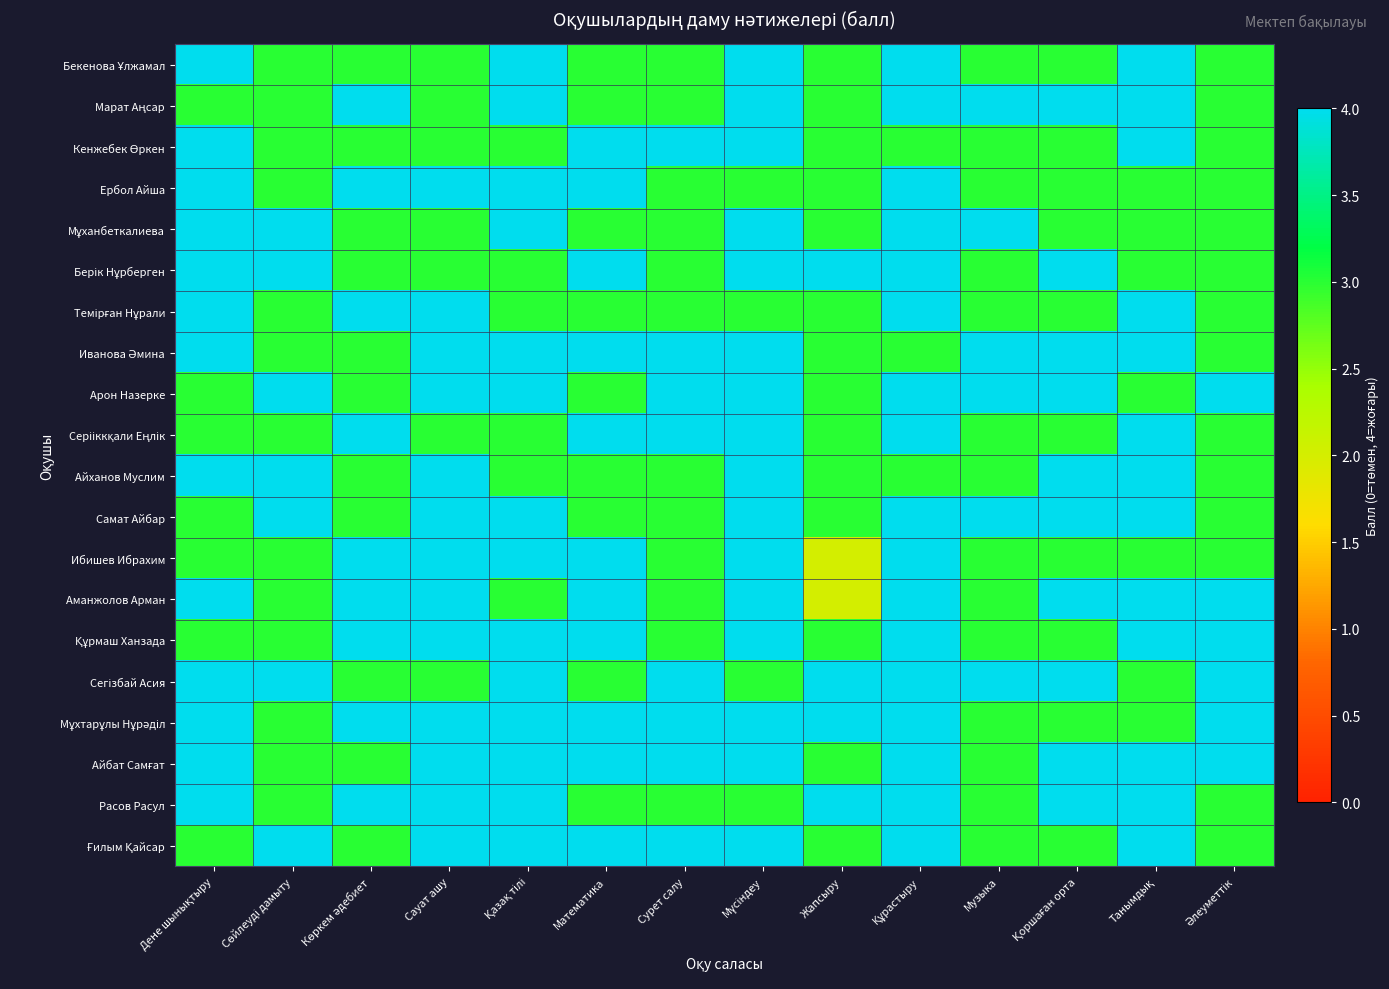

At Қоршаған орта, list the series in order from largest to smallest.

Марат Аңсар, Берік Нұрберген, Иванова Әмина, Арон Назерке, Айханов Муслим, Самат Айбар, Аманжолов Арман, Сегізбай Асия, Айбат Самғат, Расов Расул, Бекенова Ұлжамал, Кенжебек Өркен, Ербол Айша, Мұханбеткалиева, Темірған Нұрали, Серііккқали Еңлік, Ибишев Ибрахим, Құрмаш Ханзада, Мұхтарұлы Нұрәділ, Ғилым Қайсар